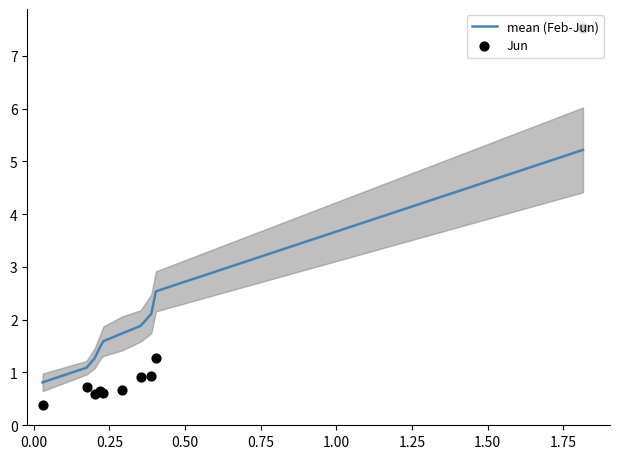

What are all the series names shown in the legend?

mean (Feb-Jun), Jun